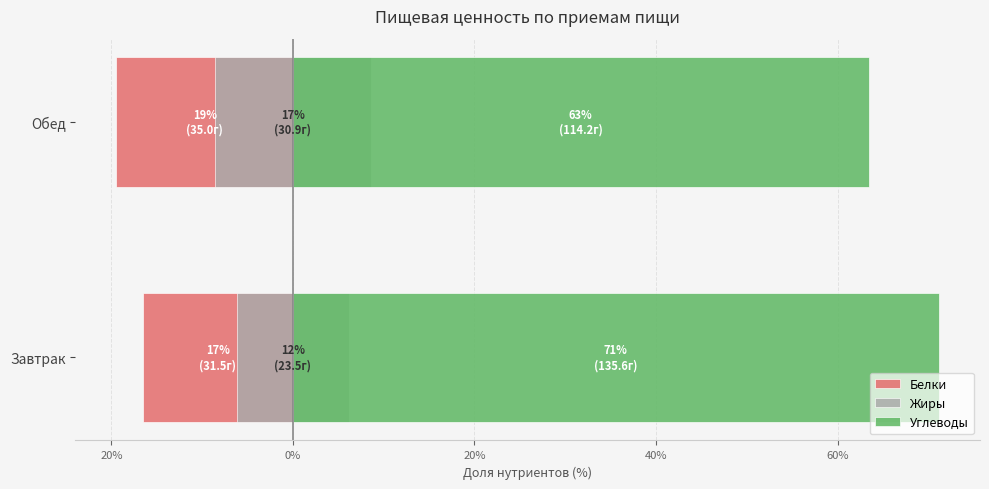

What is the smallest value displayed?

-19.4